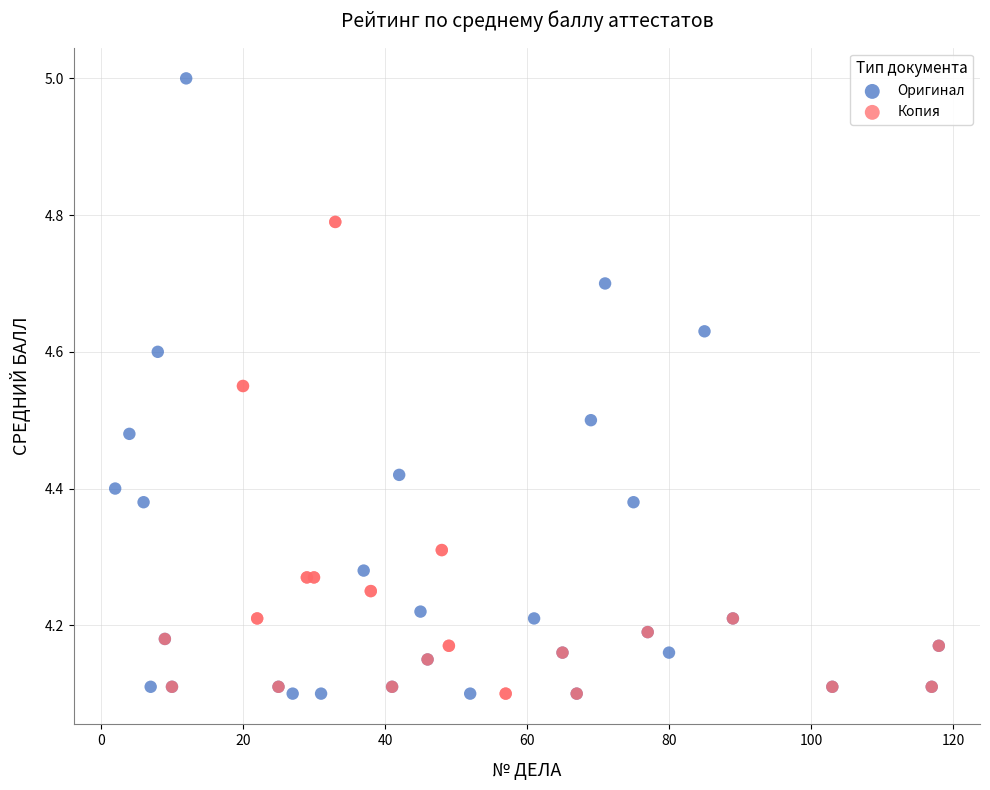

Which series reaches the maximum Y coordinate?

Оригинал